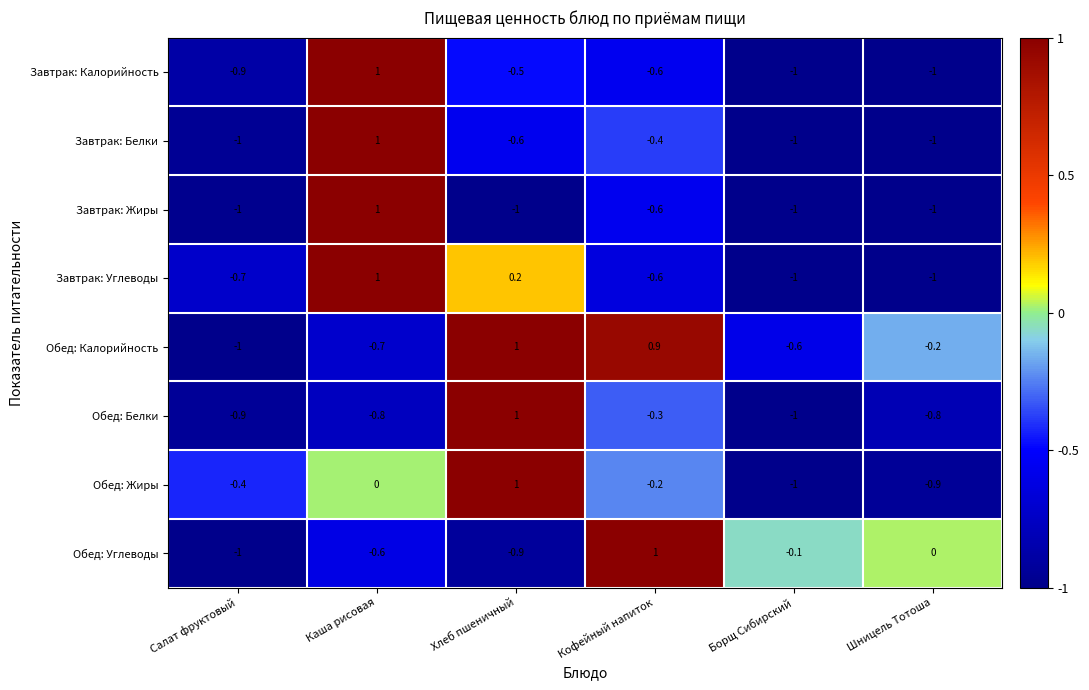

The Завтрак: Углеводы series shows 0.2 at Хлеб пшеничный. True or false?

True